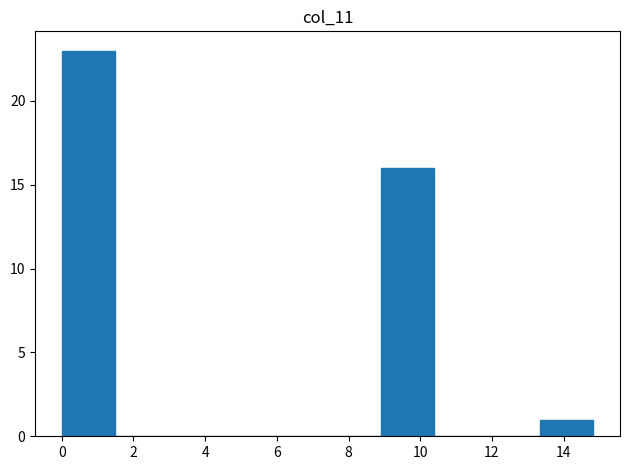

Which range on the x-axis has the tallest bar?

0.0 to 1.4